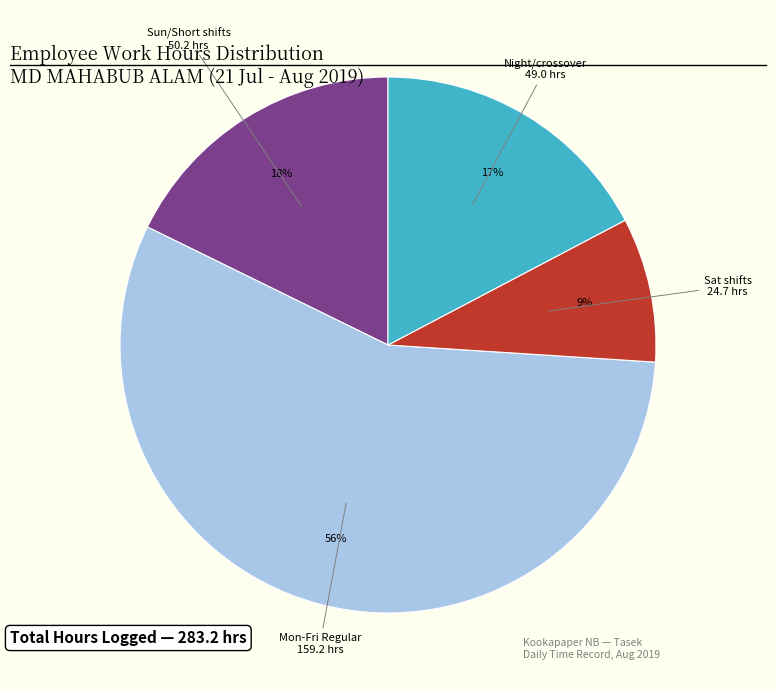

To the nearest percent, what is the average slice percentage?

25%